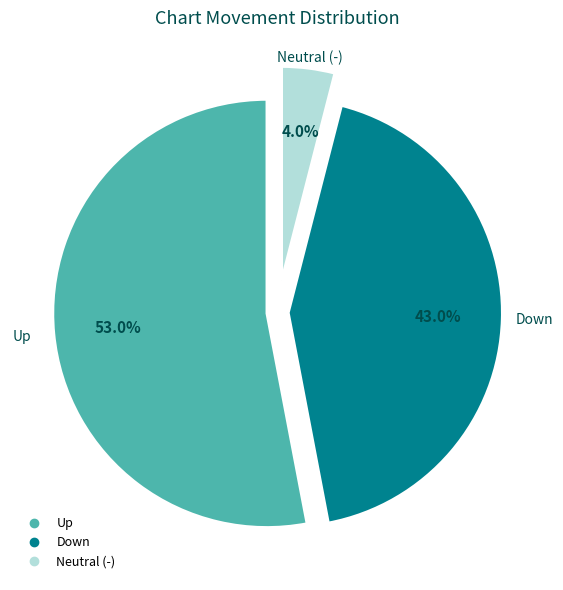

How many segments does this pie chart have?

3